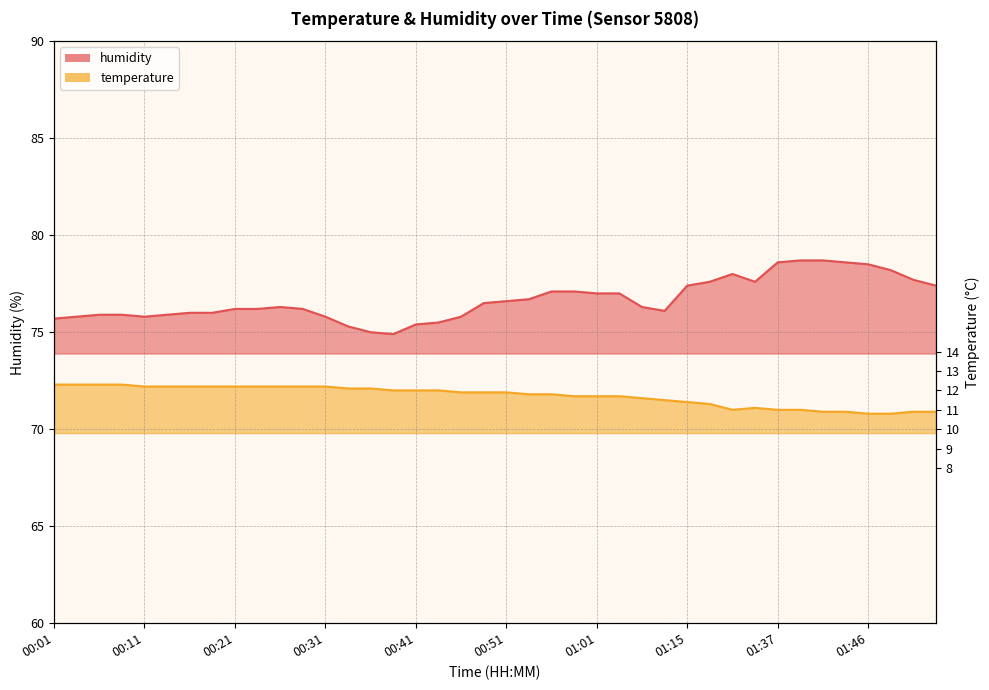

Is it true that temperature equals 72.2 at 00:14?

True